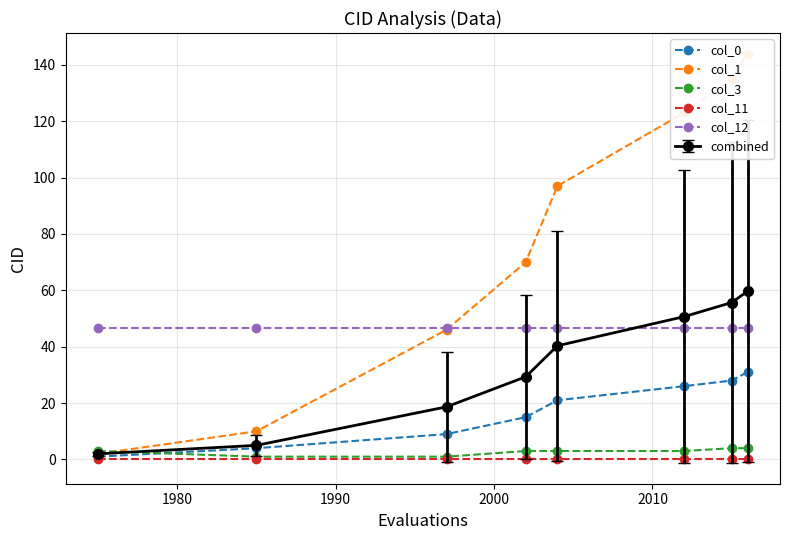

How many lines are shown in the chart?

5